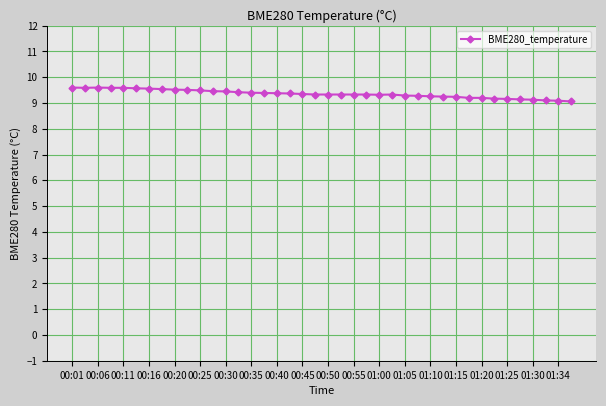

What is the value of the 15th point from the left?

9.4